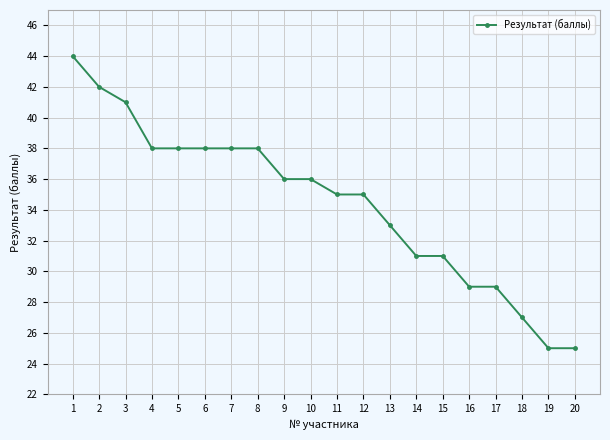

Which label corresponds to the largest value in the chart?

1